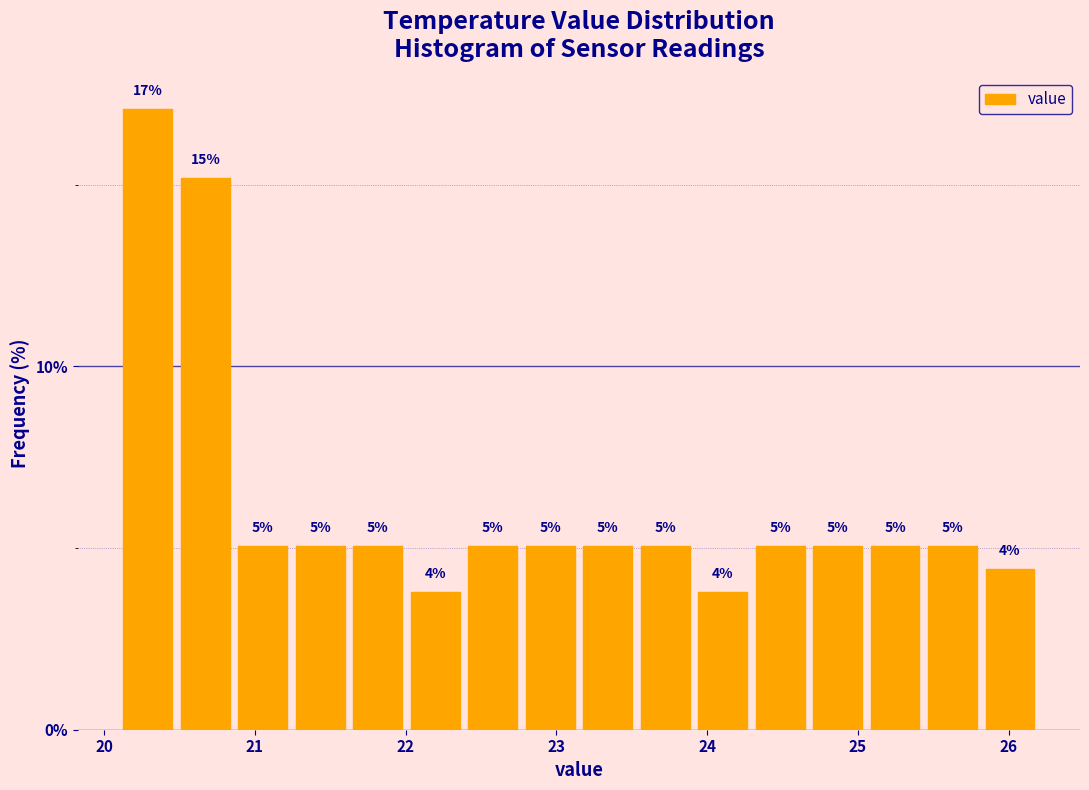

Read against the x-axis, roughly where is the centre of the tallest bar?

20.3